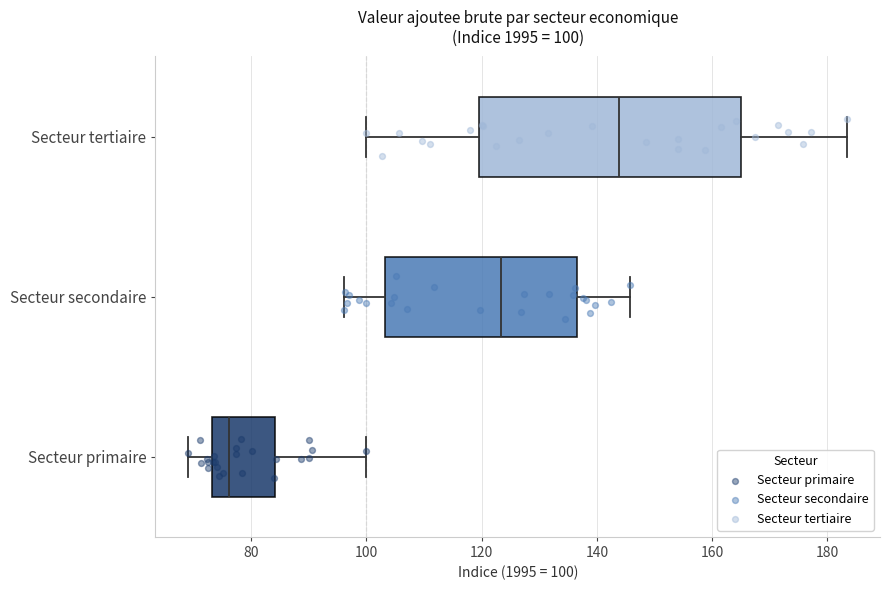

Which box has the furthest to the left median line?

Secteur primaire